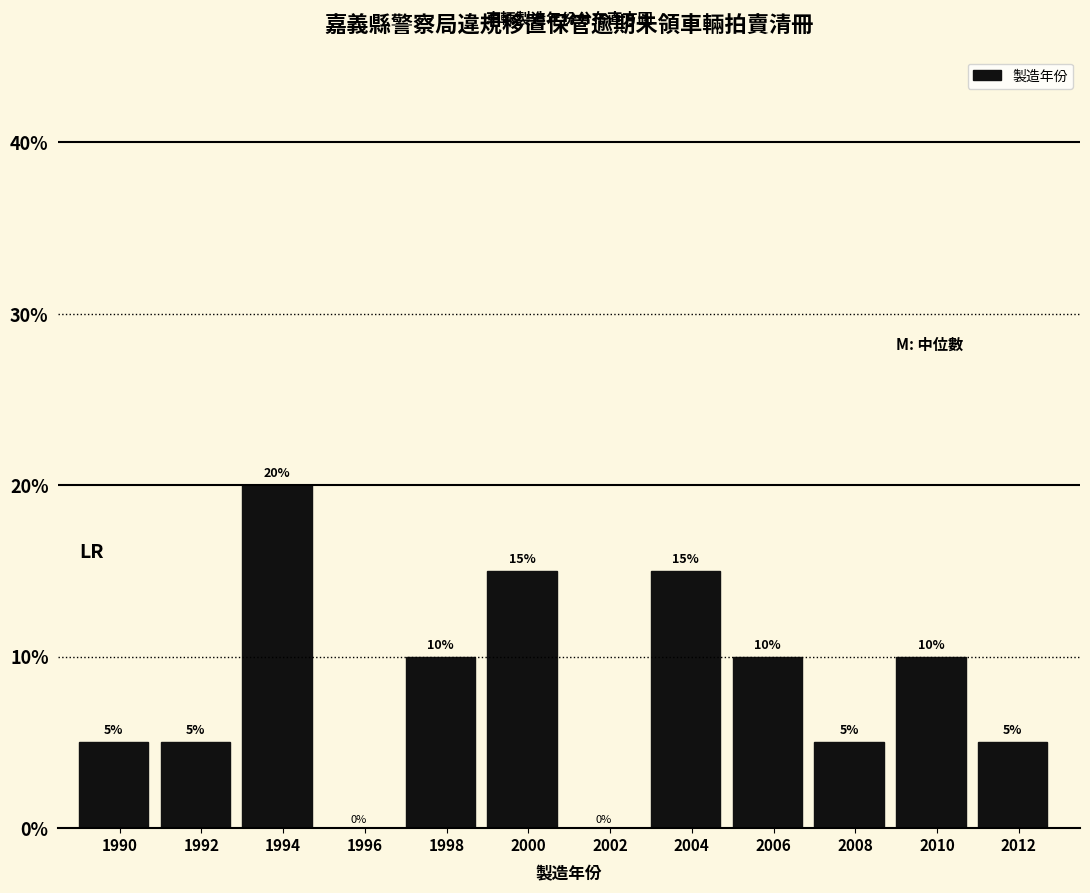

Reading left to right, extract all data points from this chart.

1990=5	1992=5	1994=20	1996=0	1998=10	2000=15	2002=0	2004=15	2006=10	2008=5	2010=10	2012=5